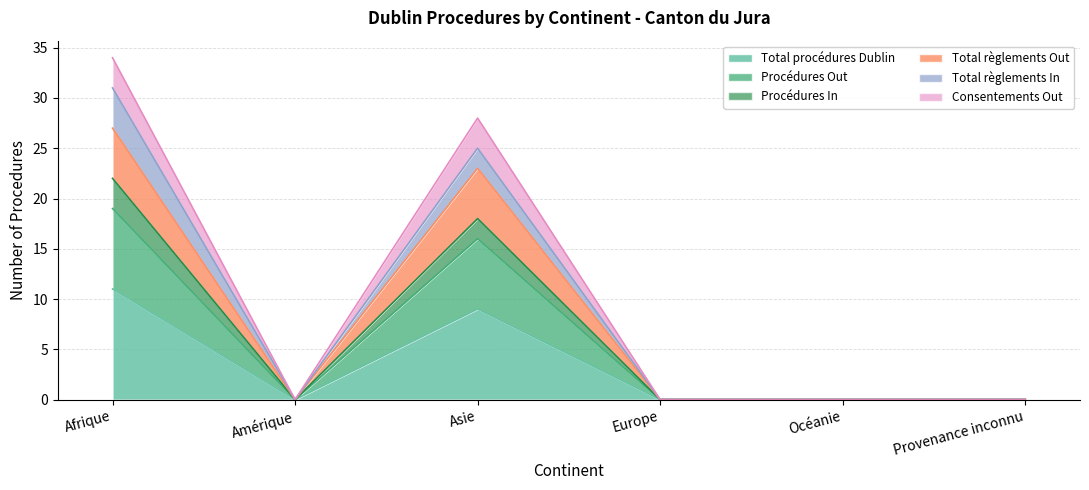

At which category is the sum across all series the highest?

Afrique